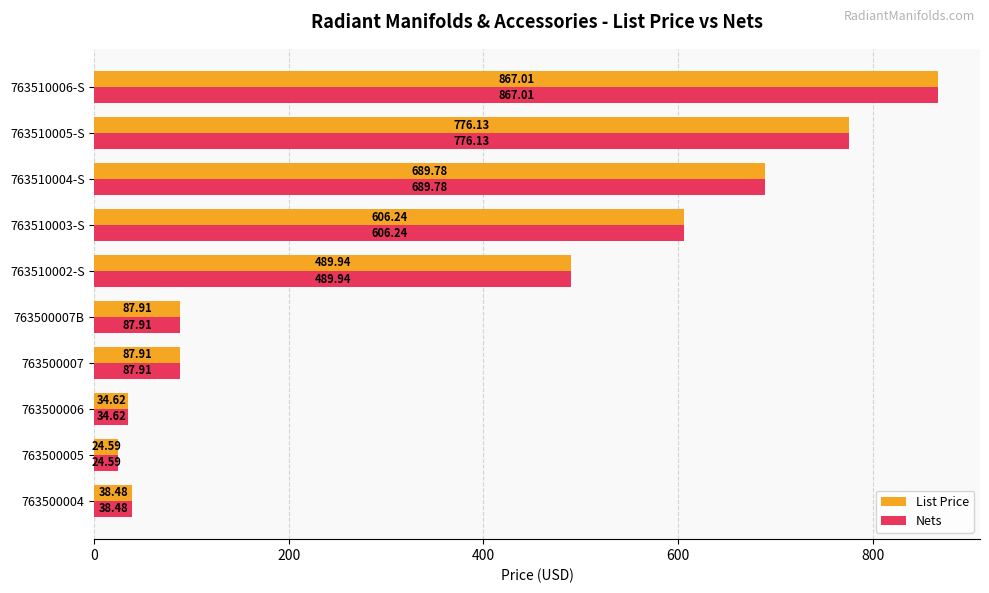

How many values in the List Price series are below 489?

5